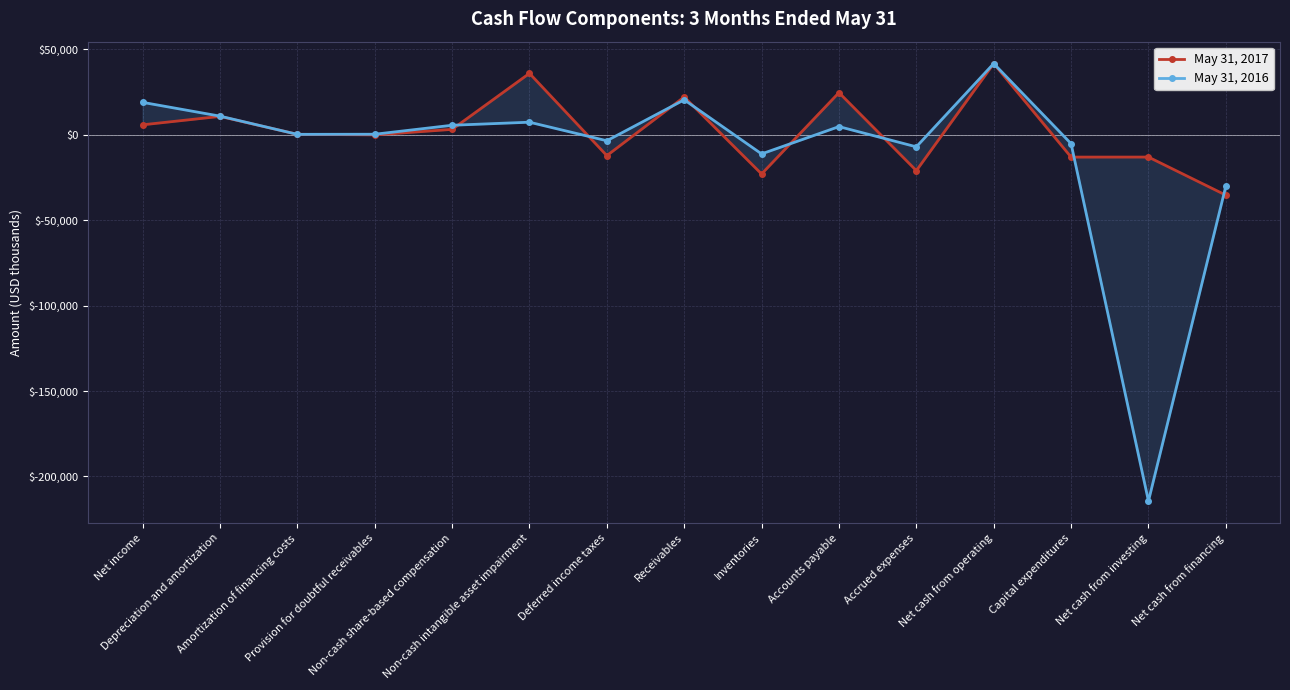

What is the average value of the May 31, 2016 series?

-10700